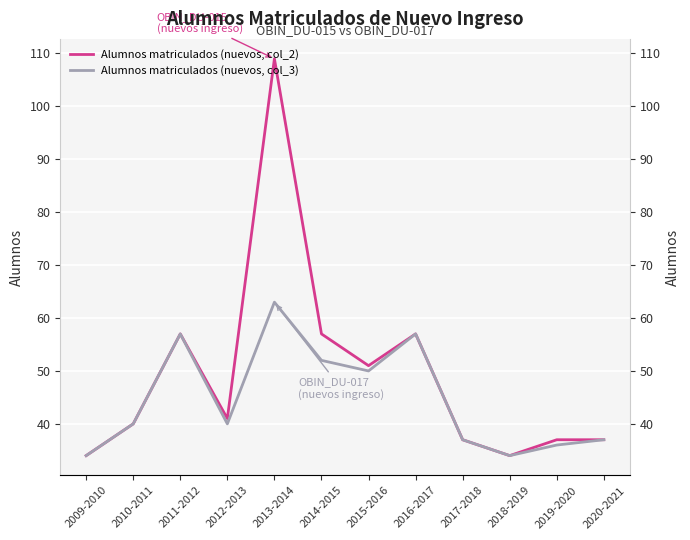

What is the label of the 2nd point from the left?

2010-2011